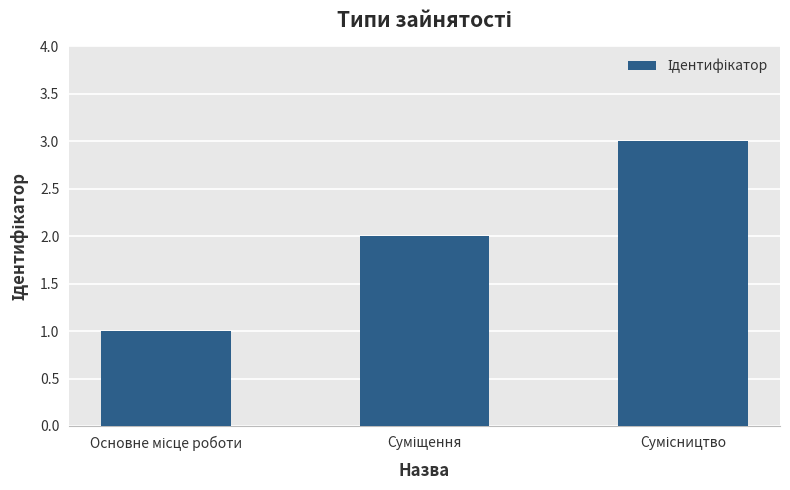

What is the maximum value shown in the chart?

3